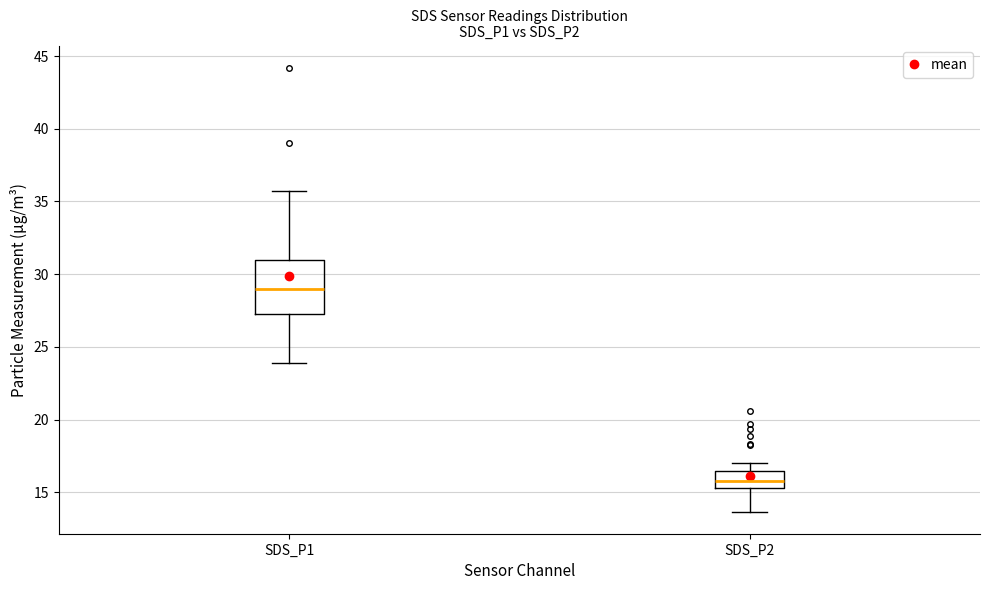

Reading left to right, transcribe this box plot: for each box, give where its median line is, the range the box spans, and where its two whiskers end, as read against the y-axis. The values are not printed on the chart, so give them approximately, as read against the axis.

SDS_P1: median 29.0, box 27.5 to 31.0, whiskers 24.0 to 35.5
SDS_P2: median 16.0, box 15.5 to 16.5, whiskers 13.5 to 17.0